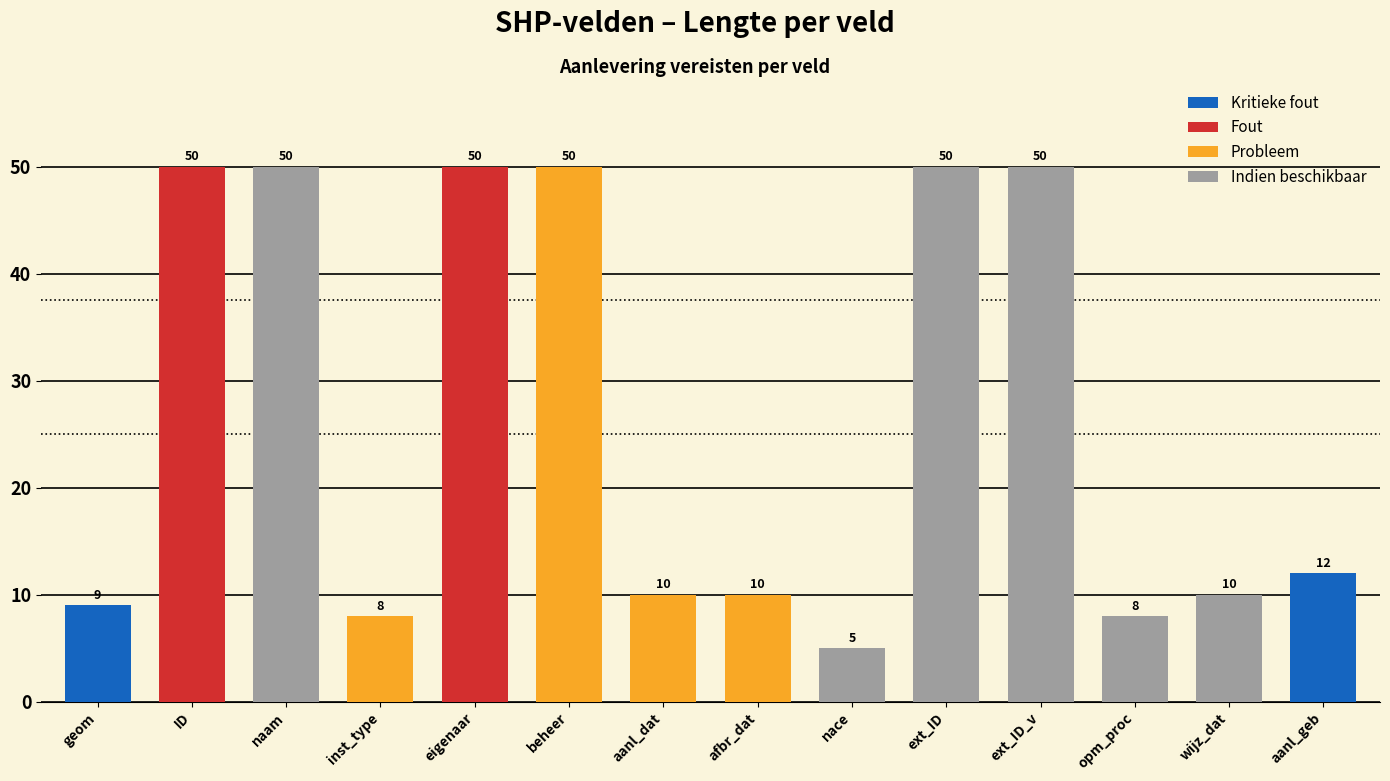

What is the smallest value displayed?

5